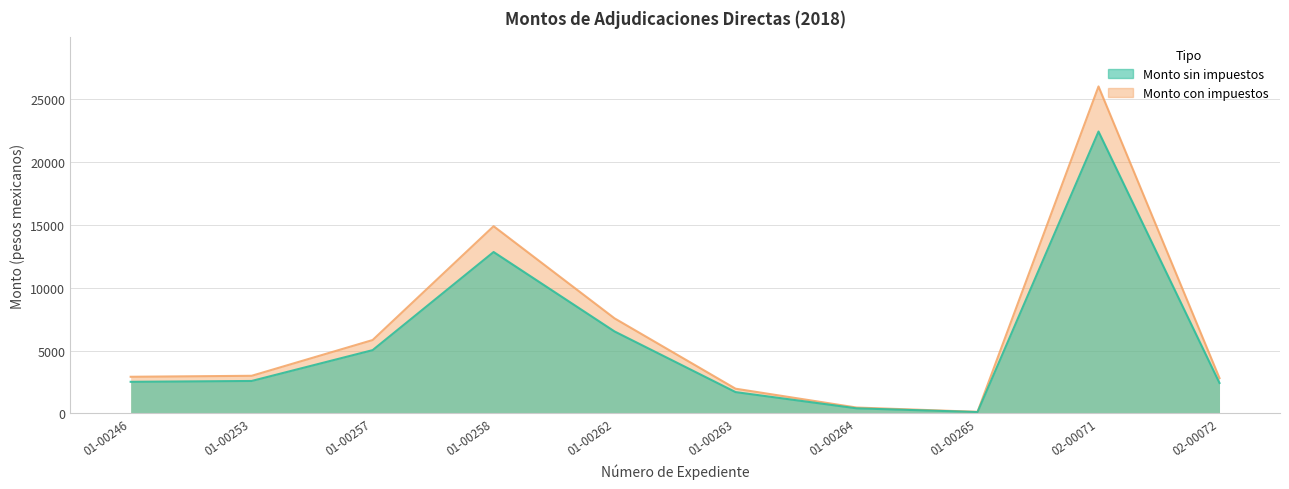

Which series has the widest spread of values?

Monto con impuestos